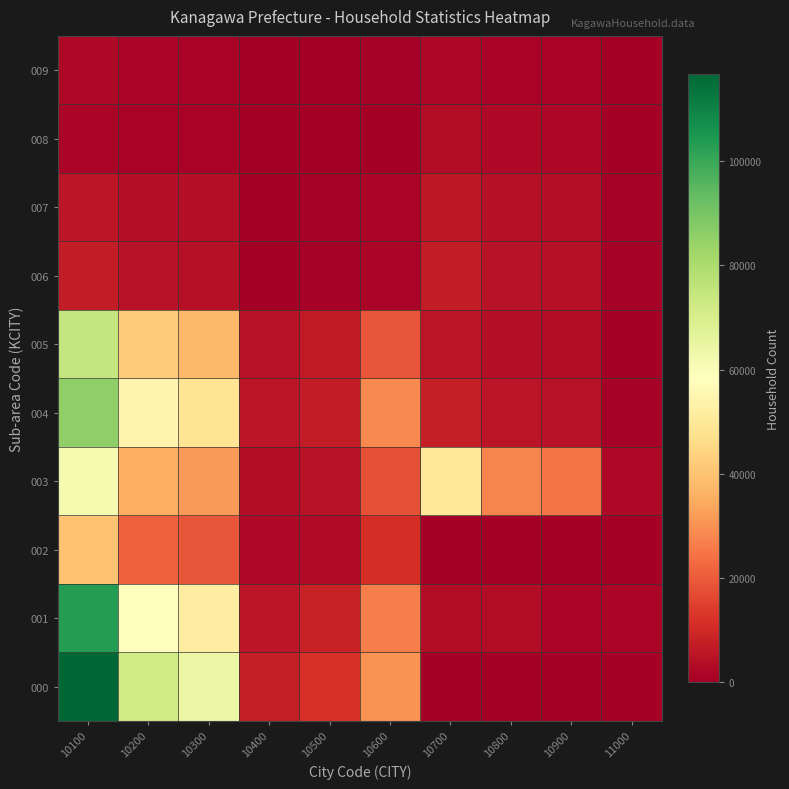

Reading right to left, extract all data points from this chart.

000: 11000=0	10900=0	10800=0	10700=0	10600=30465	10500=11960	10400=7743	10300=64032	10200=71775	10100=116652
001: 11000=1432	10900=1754	10800=3542	10700=3494	10600=26461	10500=8626	10400=5909	10300=51854	10200=57763	10100=103155
002: 11000=0	10900=0	10800=0	10700=0	10600=11255	10500=2976	10400=2338	10300=19035	10200=21373	10100=39743
003: 11000=2704	10900=24937	10800=27641	10700=49694	10600=17778	10500=4854	10400=3497	10300=31873	10200=35370	10100=61389
004: 11000=535	10900=4711	10800=5246	10700=7728	10600=28419	10500=7072	10400=5776	10300=48545	10200=54321	10100=85309
005: 11000=385	10900=3377	10800=3762	10700=5121	10600=18938	10500=6784	10400=4659	10300=37419	10200=42078	10100=74334
006: 11000=511	10900=4176	10800=4687	10700=7103	10600=1791	10500=847	10400=436	10300=4486	10200=4922	10100=7165
007: 11000=552	10900=3783	10800=4335	10700=6247	10600=1422	10500=745	10400=410	10300=3669	10200=4079	10100=5871
008: 11000=239	10900=2115	10800=2354	10700=3494	10600=417	10500=225	10400=127	10300=964	10200=1091	10100=1531
009: 11000=115	10900=1142	10800=1257	10700=1887	10600=569	10500=272	10400=178	10300=1300	10200=1478	10100=2516